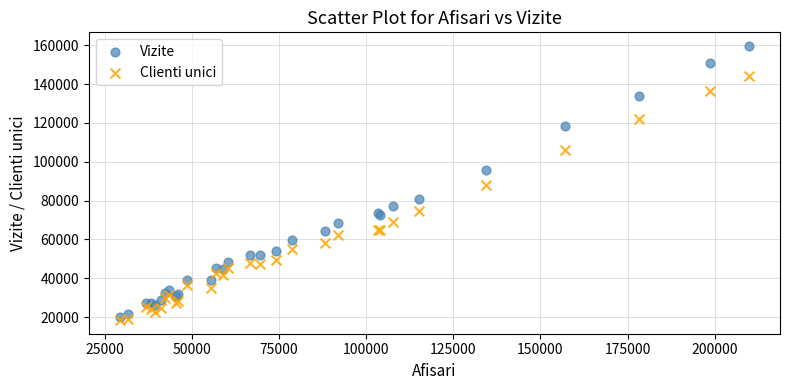

Which series contains the highest Y value?

Vizite